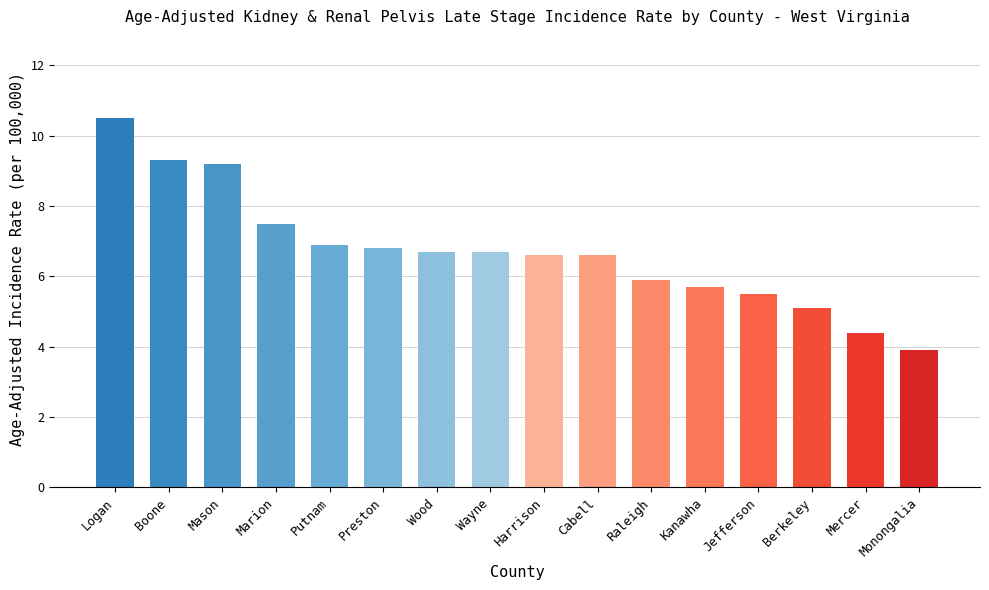

Does the chart contain stacked bars?

No